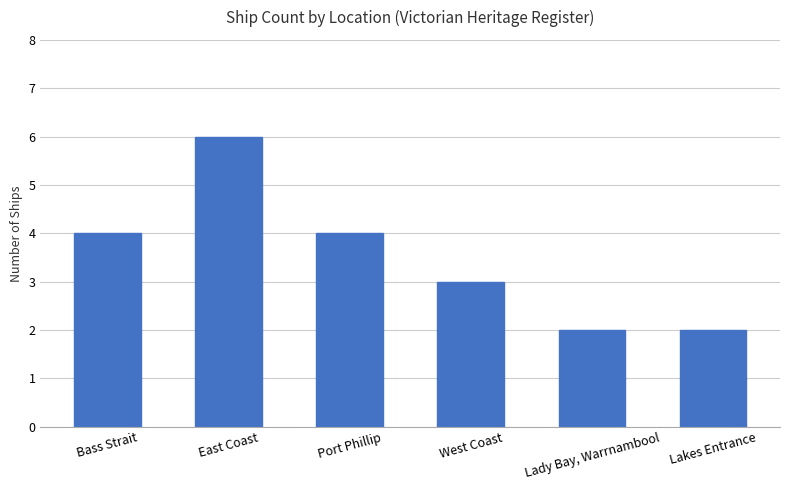

What is the difference between the maximum and minimum values?

4